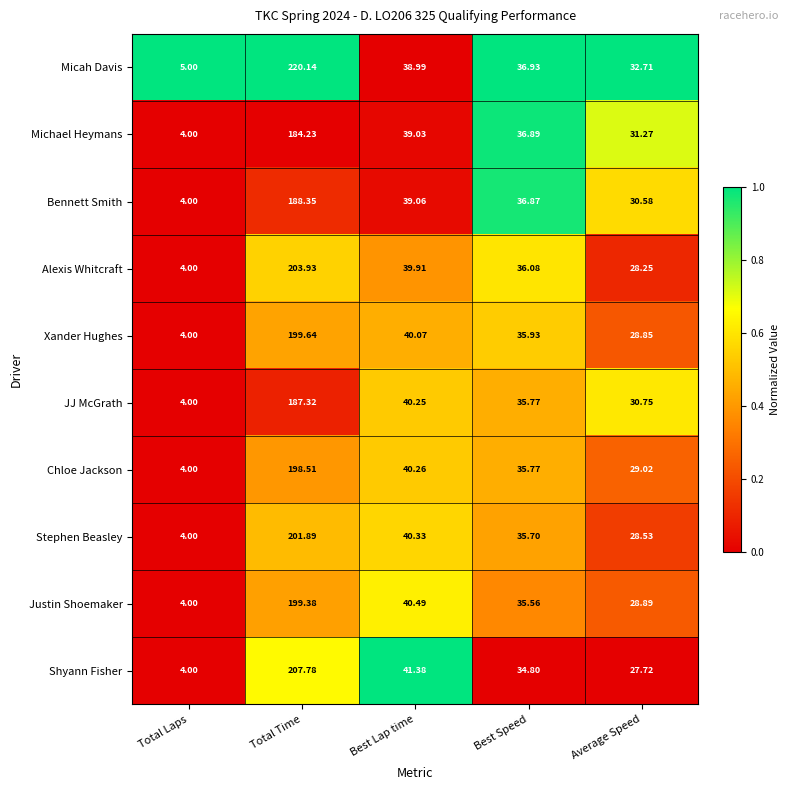

Is the value of Alexis Whitcraft at Total Laps greater than the value of Chloe Jackson at Best Speed?

No